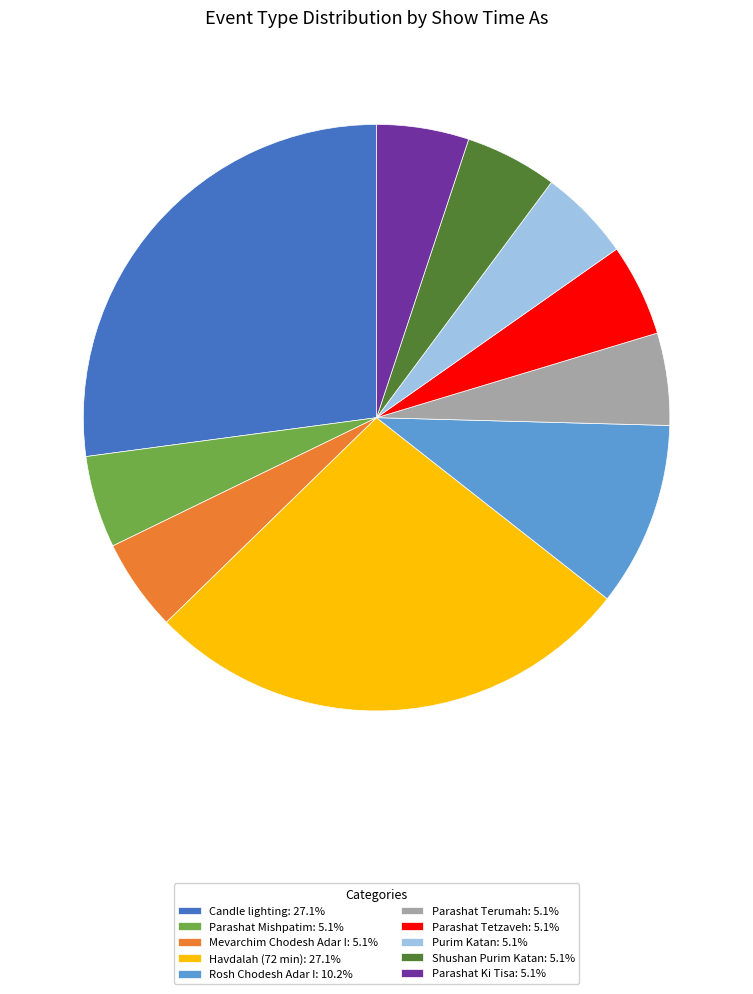

What is the ratio of the value at Rosh Chodesh Adar I: 10.2% to the value at Parashat Tetzaveh: 5.1%?

2.0